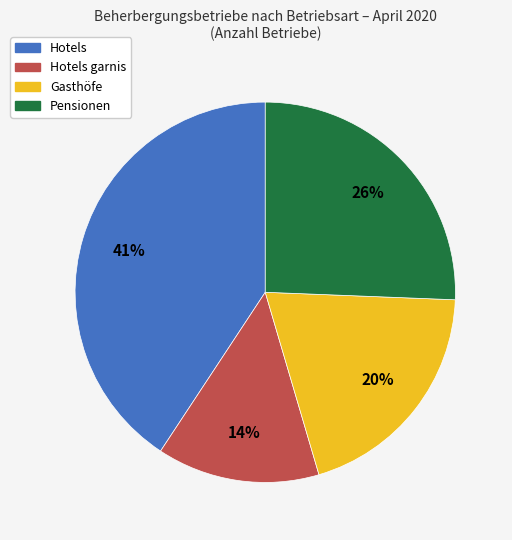

How many segments does this pie chart have?

4